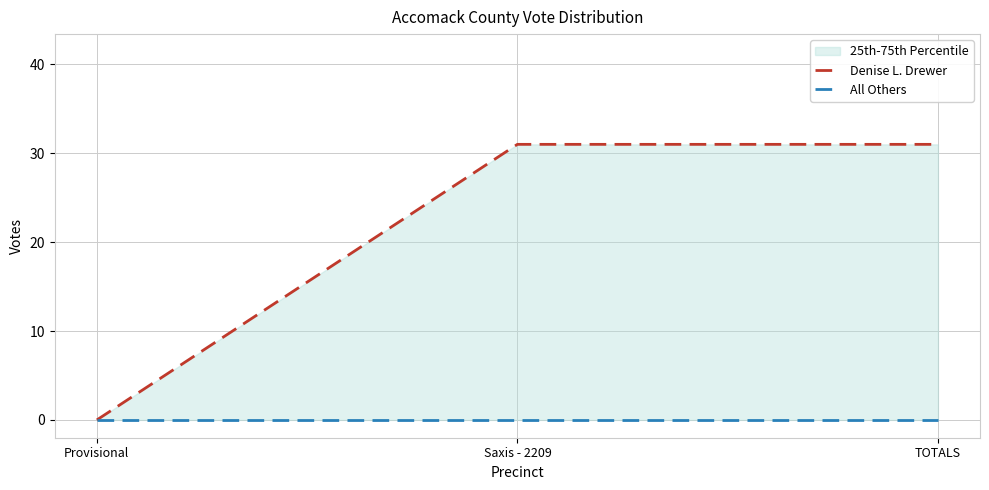

Between Provisional and Saxis - 2209, which is larger?

Saxis - 2209